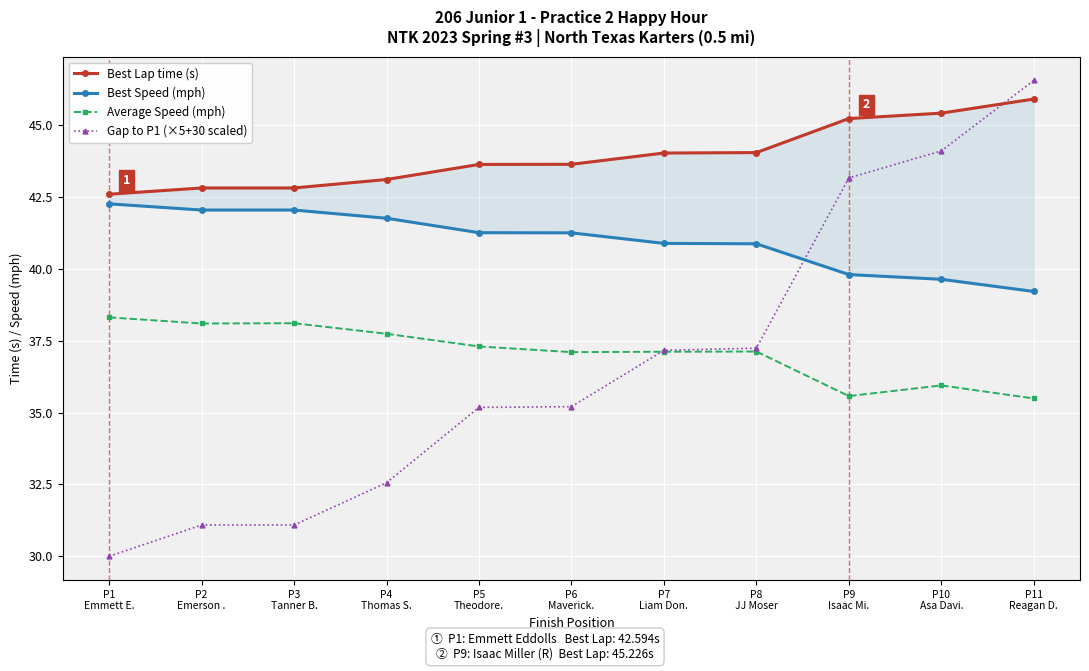

Which series changed the most between P4
Thomas S. and P5
Theodore.?

Gap to P1 (×5+30 scaled)